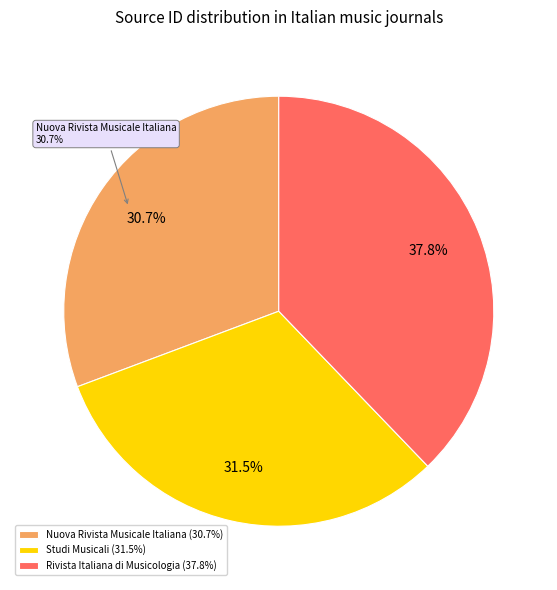

To the nearest percent, what percentage of the pie is Studi Musicali?

31%